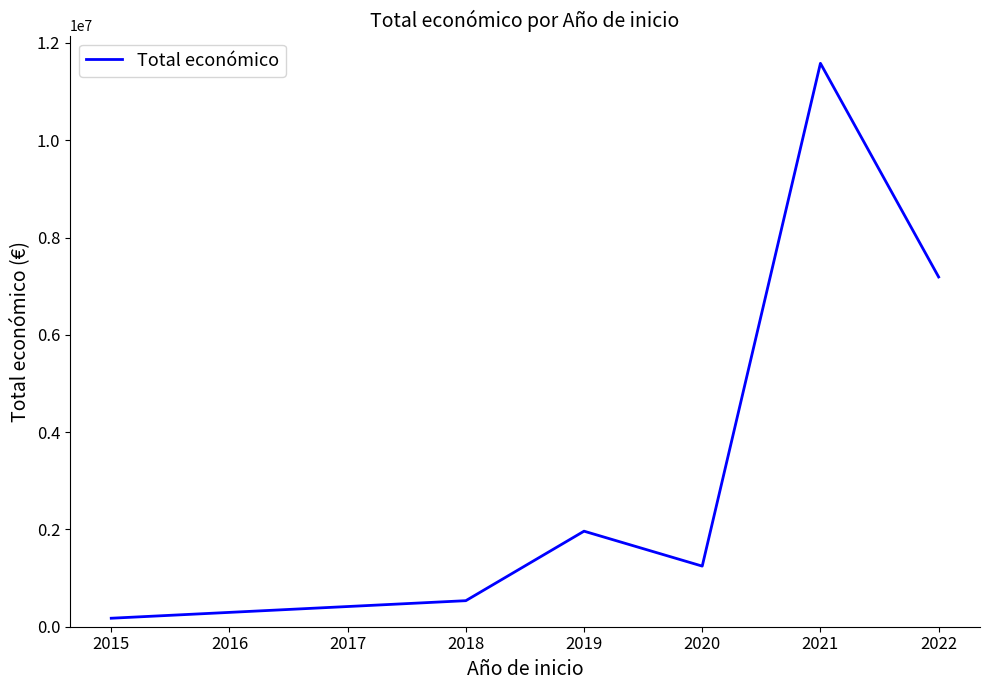

What is the difference between the second highest and minimum values?

7014903